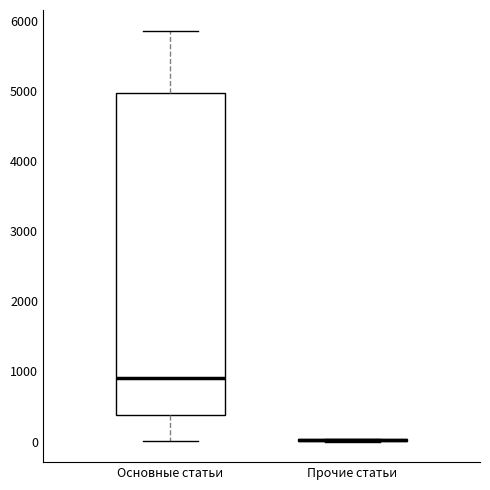

Comparing the boxes themselves (not the whiskers), which one is the tallest?

Основные статьи